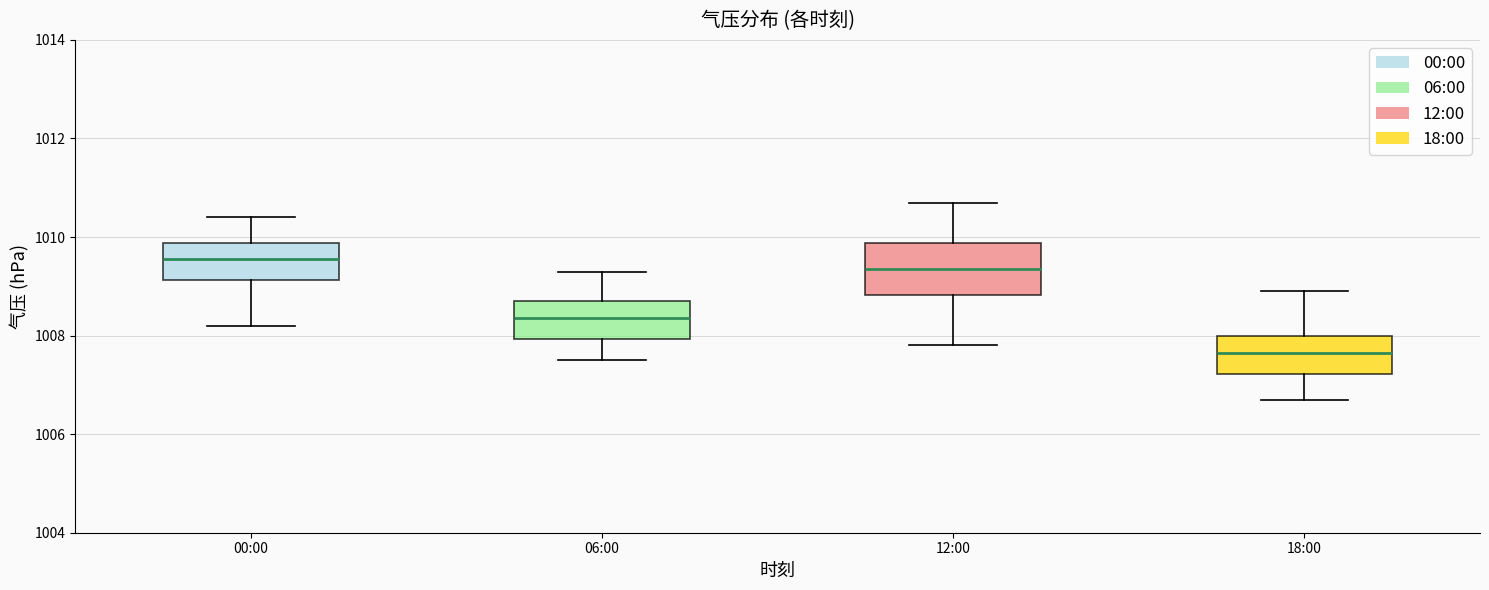

Reading left to right, transcribe this box plot: for each box, give where its median line is, the range the box spans, and where its two whiskers end, as read against the y-axis. The values are not printed on the chart, so give them approximately, as read against the axis.

00:00: median 1009.6, box 1009.2 to 1009.8, whiskers 1008.2 to 1010.4
06:00: median 1008.4, box 1008.0 to 1008.8, whiskers 1007.6 to 1009.4
12:00: median 1009.4, box 1008.8 to 1009.8, whiskers 1007.8 to 1010.8
18:00: median 1007.6, box 1007.2 to 1008.0, whiskers 1006.8 to 1009.0